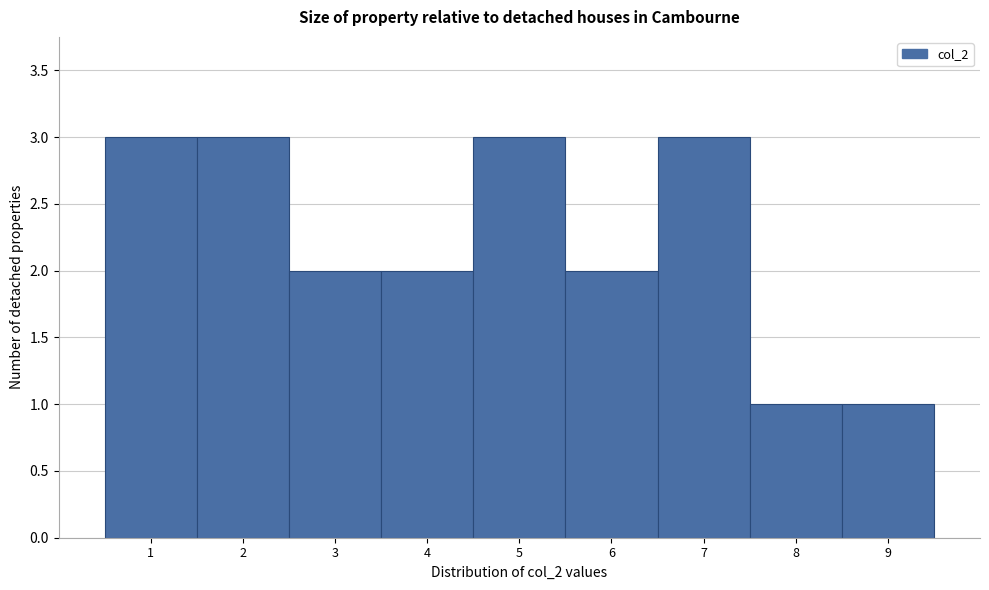

Reading left to right, transcribe this chart: for each bar, give the range it covers on the x-axis and its height. The values are not printed on the chart, so give them approximately, as read against the axis.

0.5 to 1.5: 3
1.5 to 2.5: 3
2.5 to 3.5: 2
3.5 to 4.5: 2
4.5 to 5.5: 3
5.5 to 6.5: 2
6.5 to 7.5: 3
7.5 to 8.5: 1
8.5 to 9.5: 1